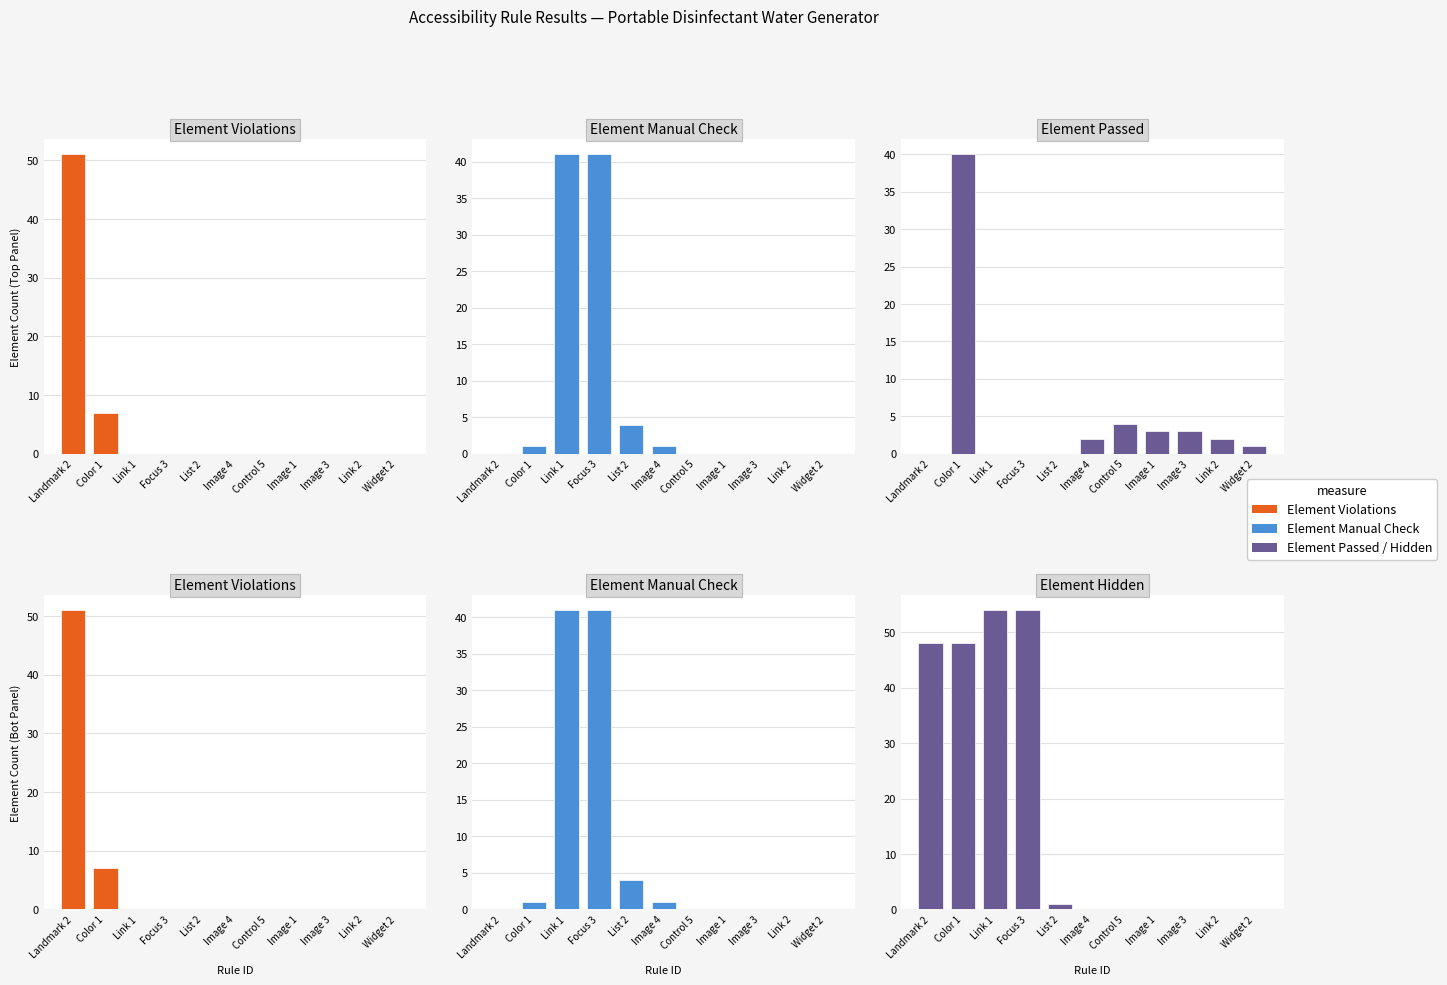

Where does the Element Passed series first go above 2?

Color 1